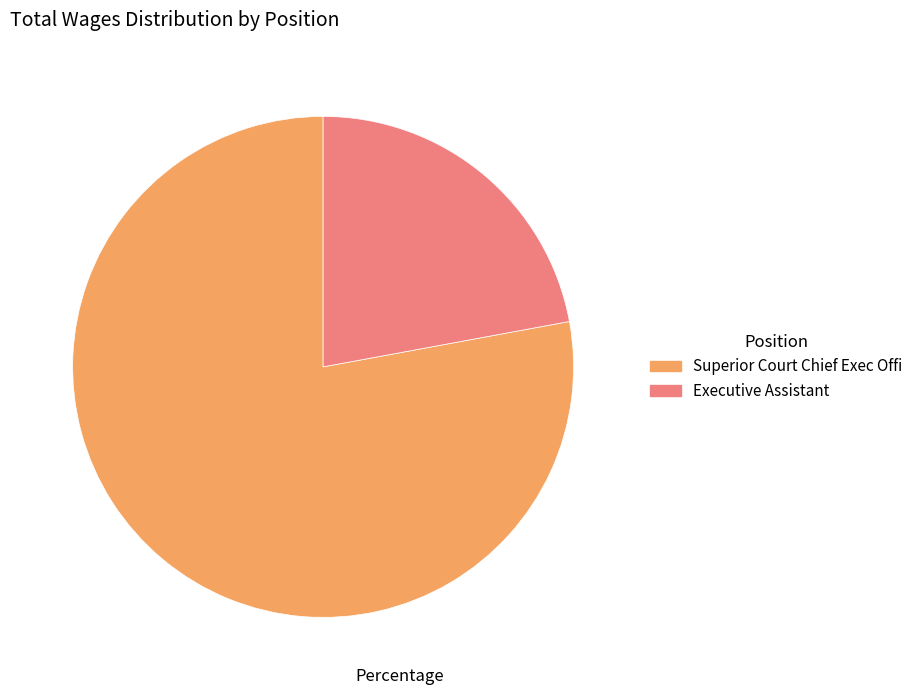

The Superior Court Chief Exec Offi slice represents 78% of the pie. True or false?

True